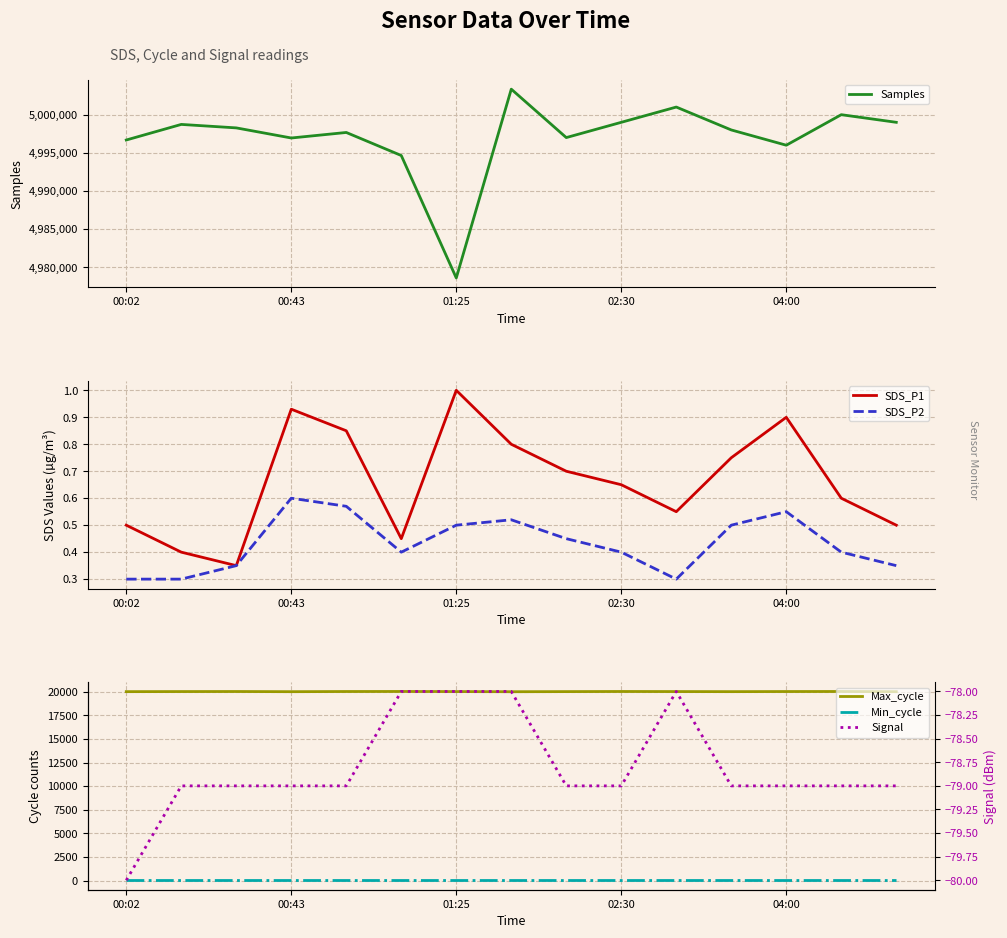

Is it true that SDS_P2 equals 0.3 at 00:02?

True